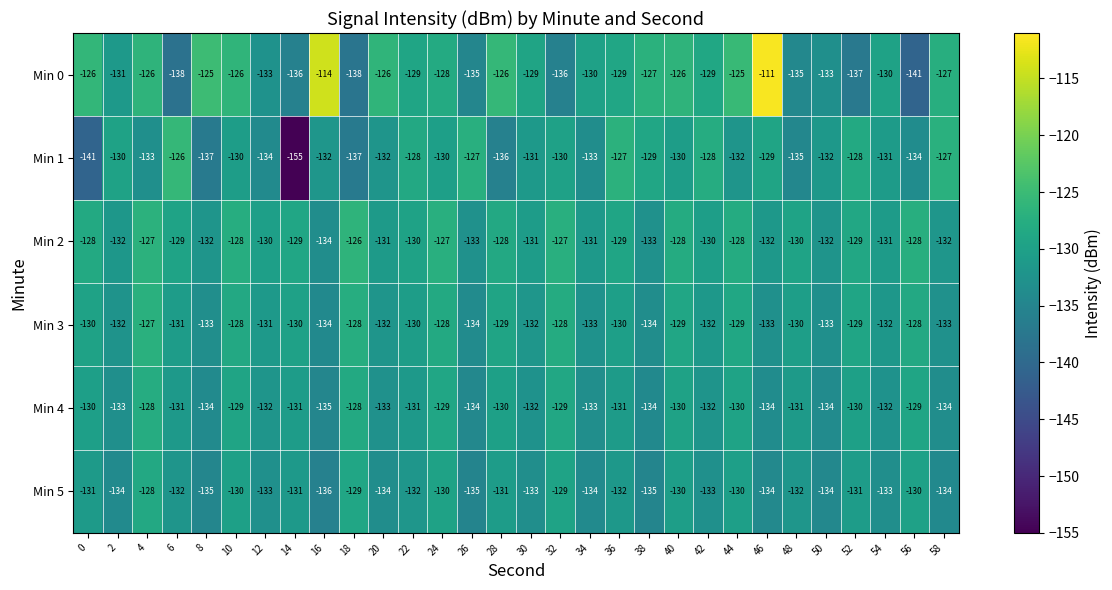

Between 48 and 54, which series saw the biggest shift?

Min 0